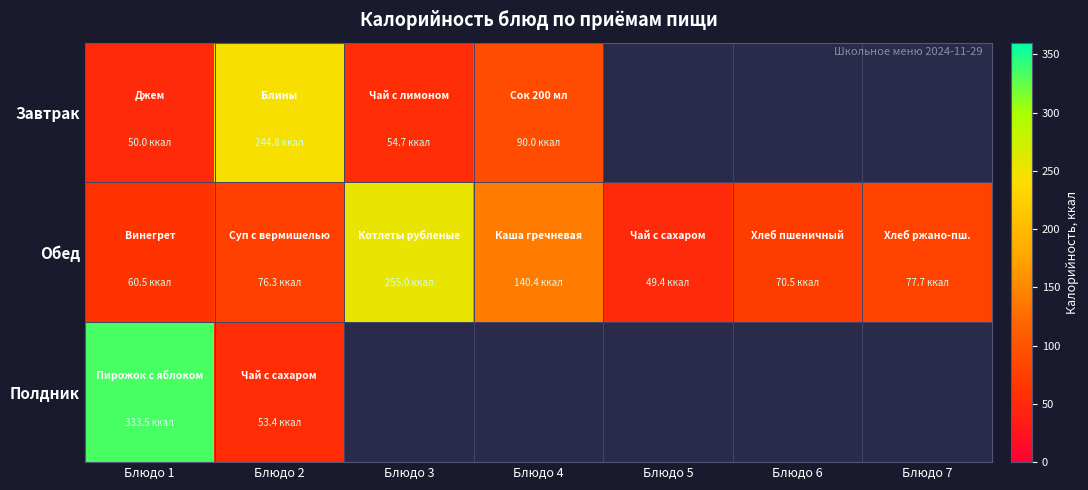

Is it true that Завтрак equals 50.0 at Блюдо 1?

True